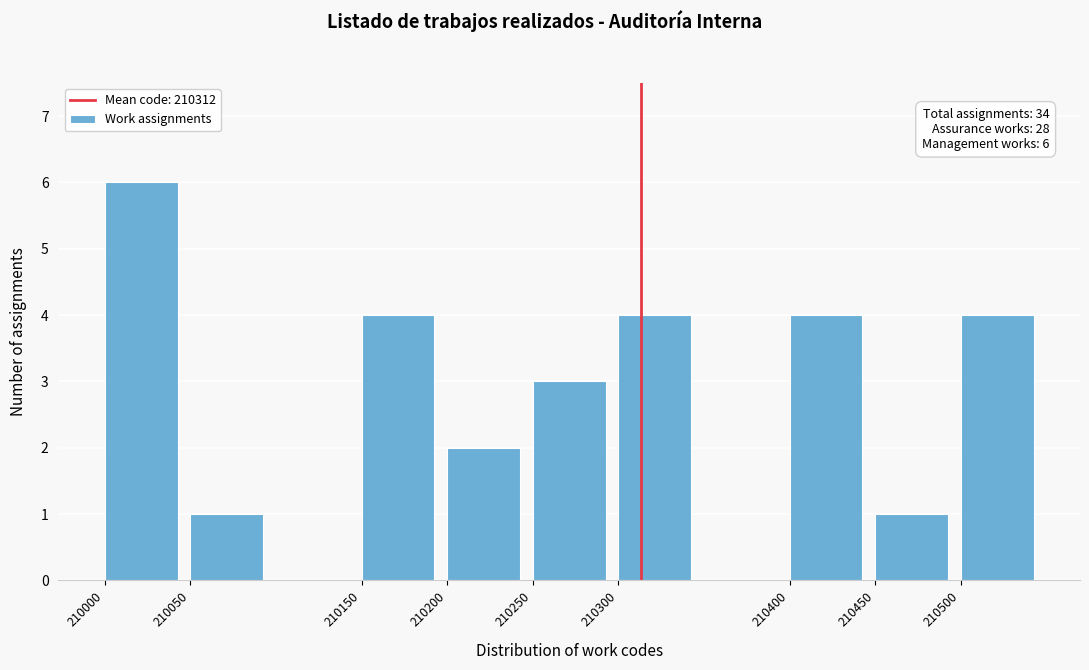

Over which range of the x-axis is the bar tallest?

210000 to 210050